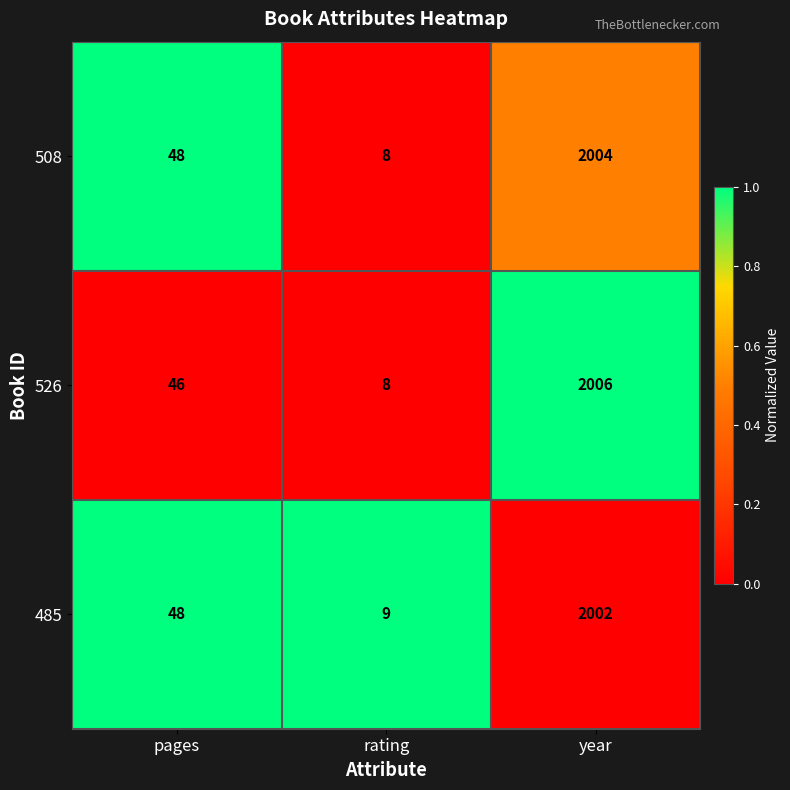

Which label corresponds to the largest value in the chart?

year